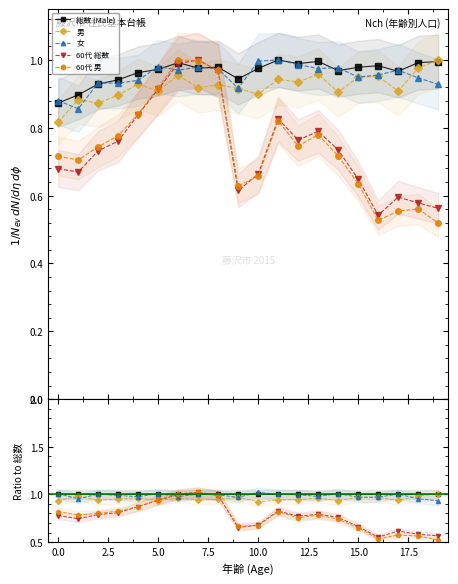

What is the average value of the 総数 (Male) series?

1.0